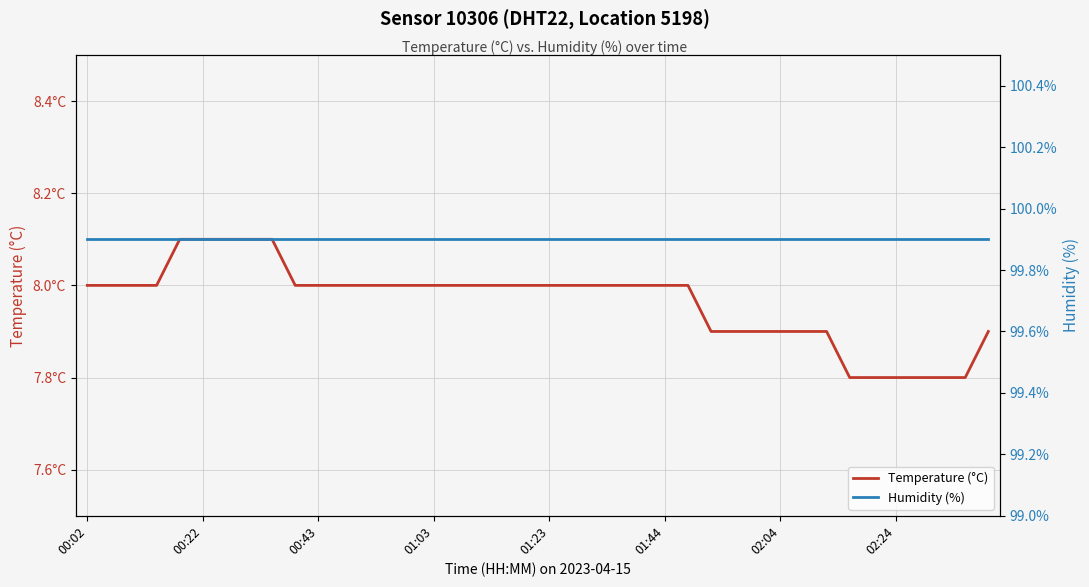

What is the spread (max minus min) of values at 22?

91.9